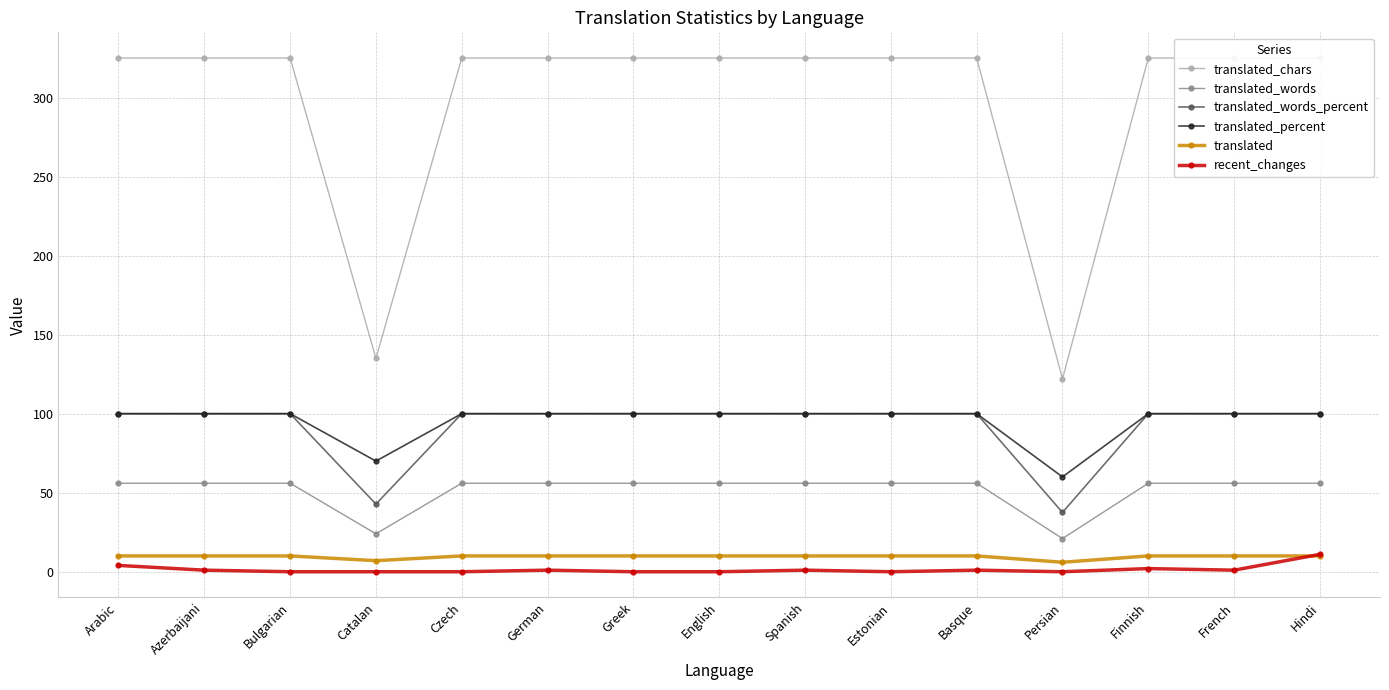

At how many categories does at least one series exceed 278?

13